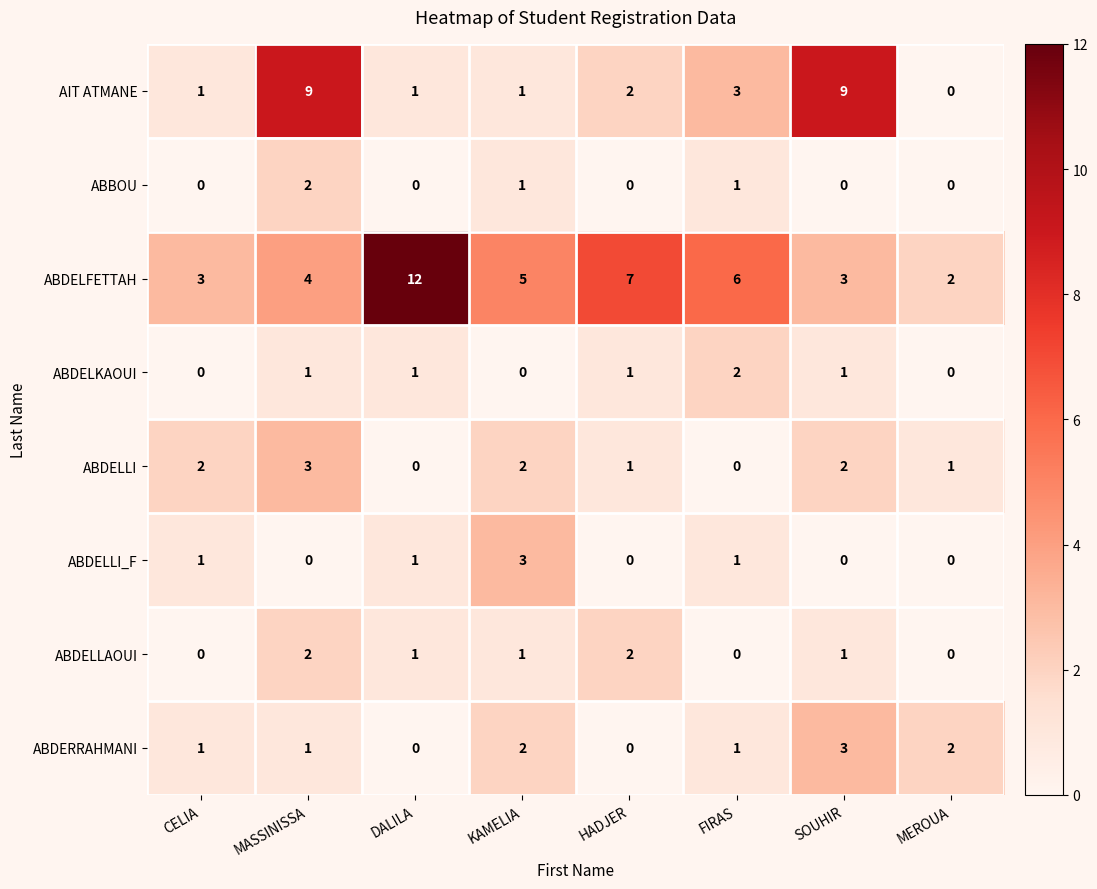

The value of ABDELLI_F at SOUHIR is 0. True or false?

True